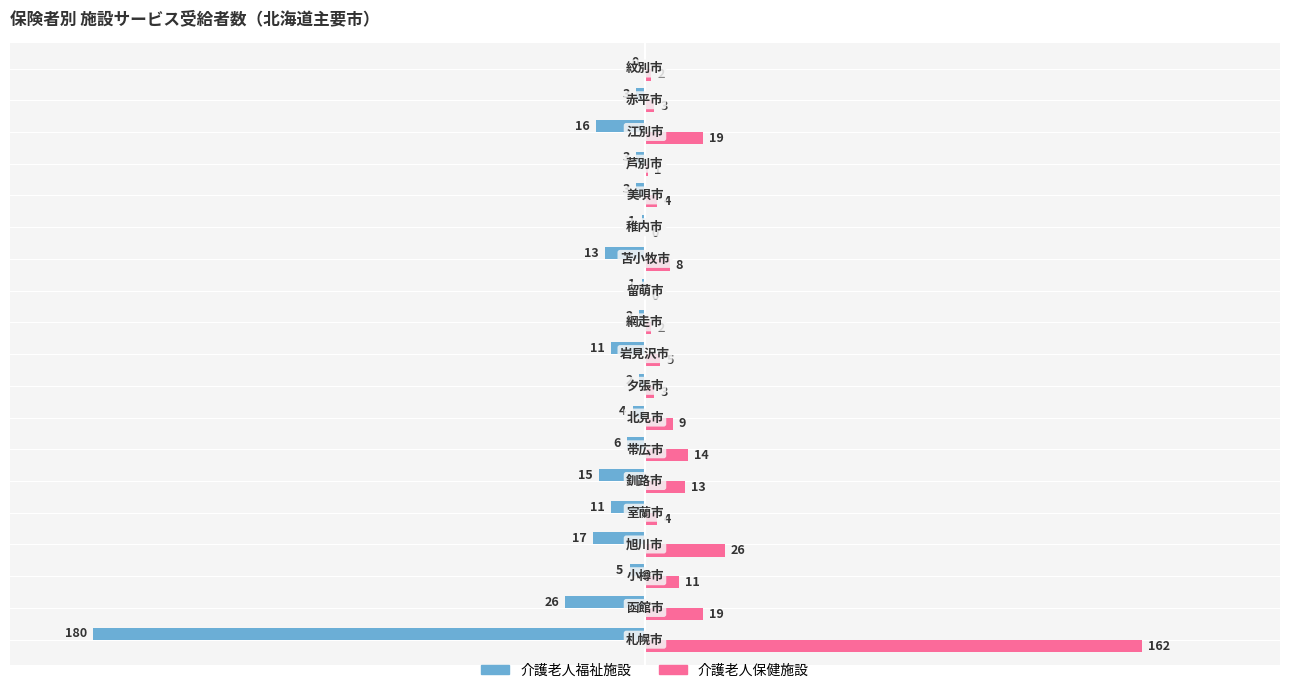

Which series has the largest total across all categories?

介護老人保健施設